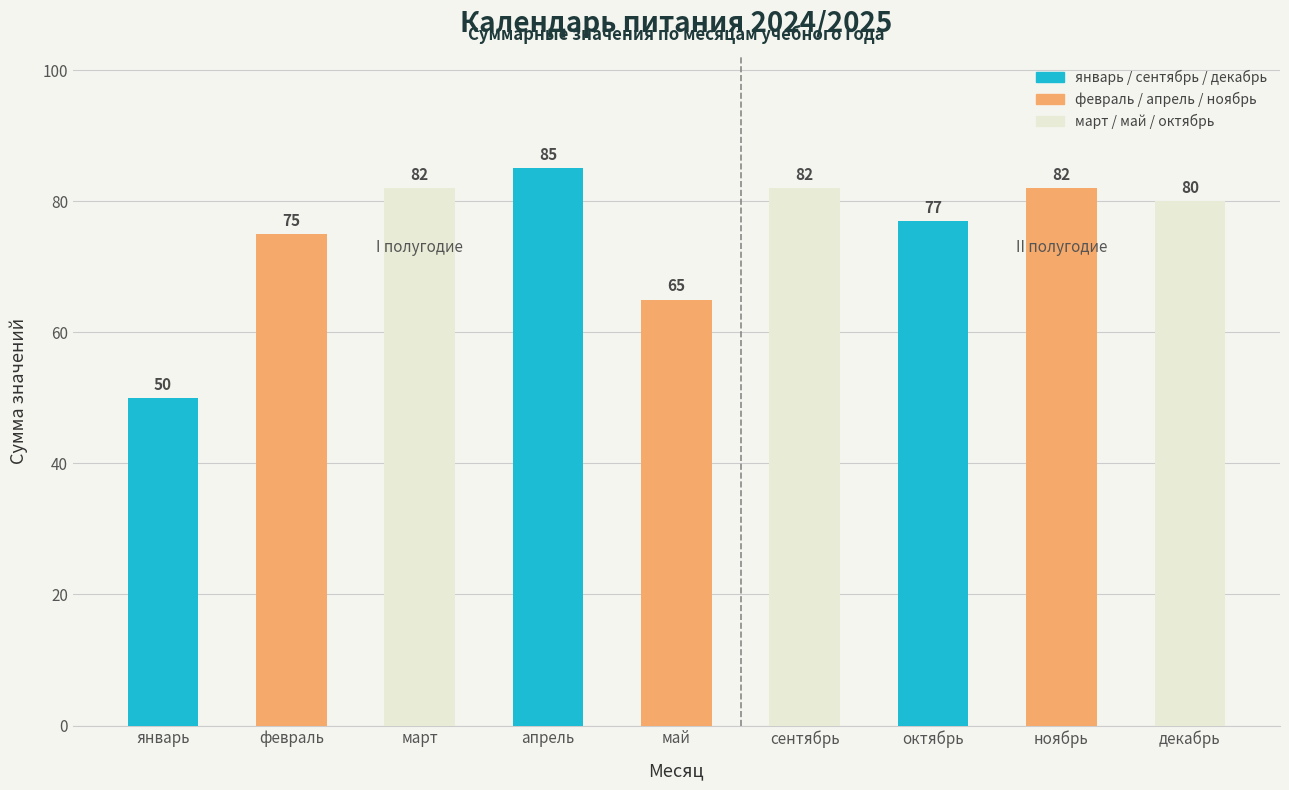

Reading left to right, extract all data points from this chart.

январь=50	февраль=75	март=82	апрель=85	май=65	сентябрь=82	октябрь=77	ноябрь=82	декабрь=80